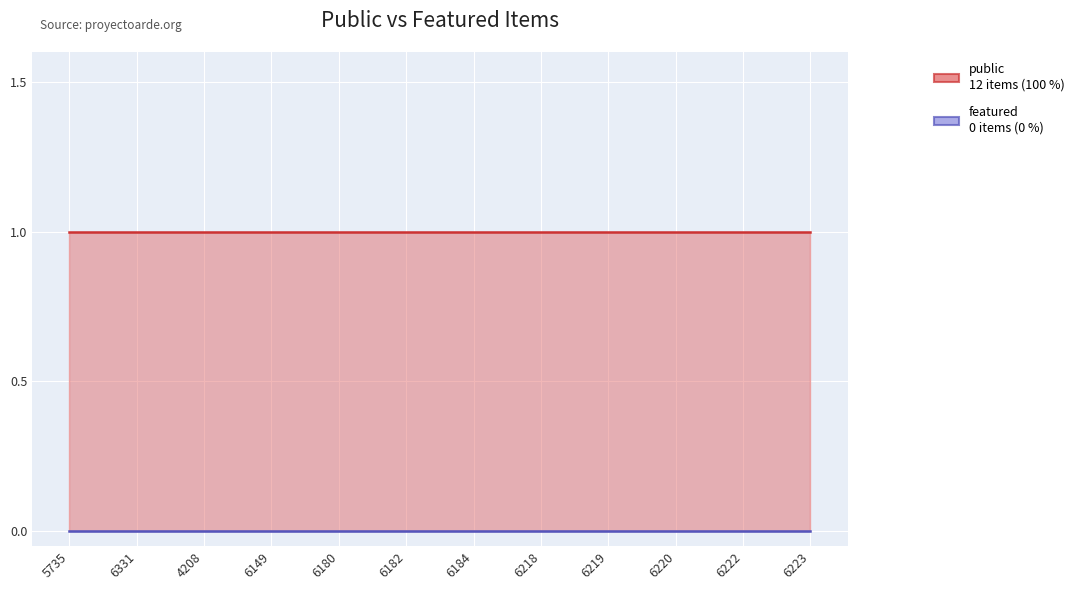

True or false: public has more than 2 points higher than both neighbors.

False